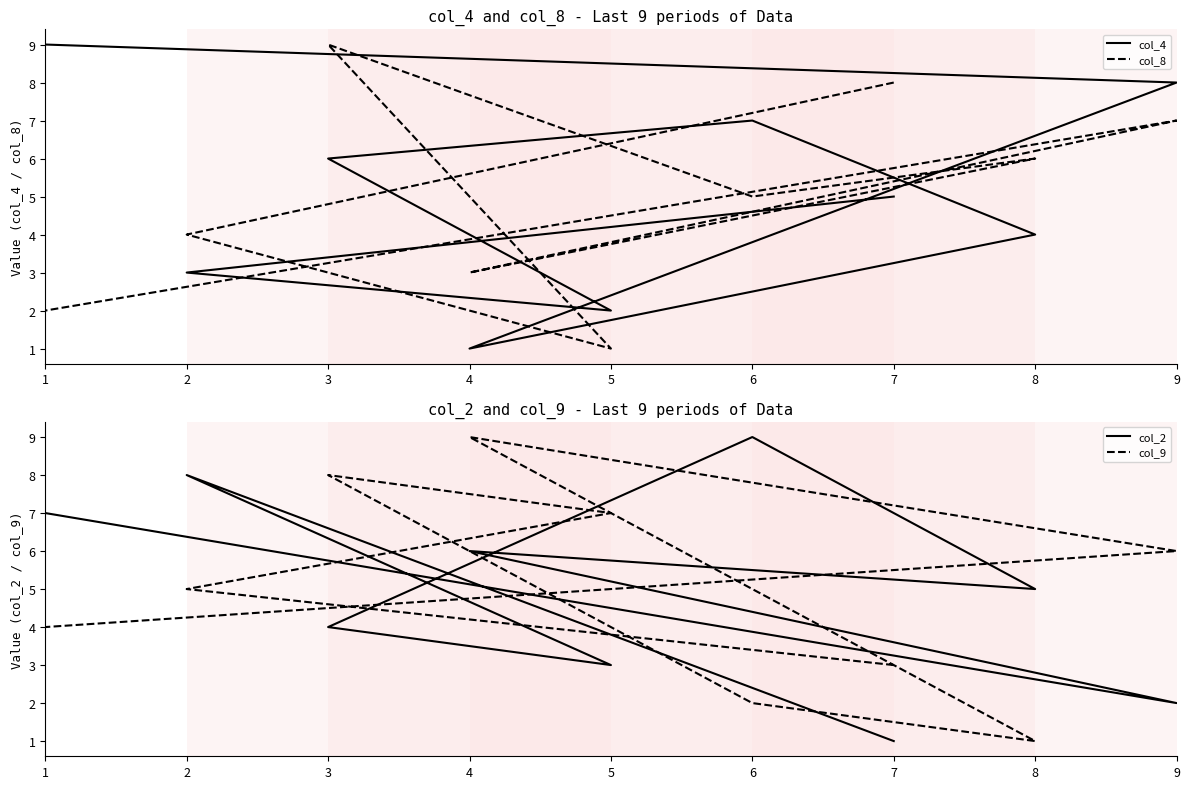

What is the average value of the col_9 series?

5